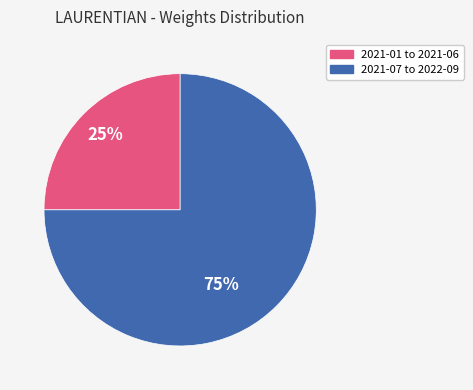

Does 2021-07 to 2022-09 account for over 50% of the chart?

Yes